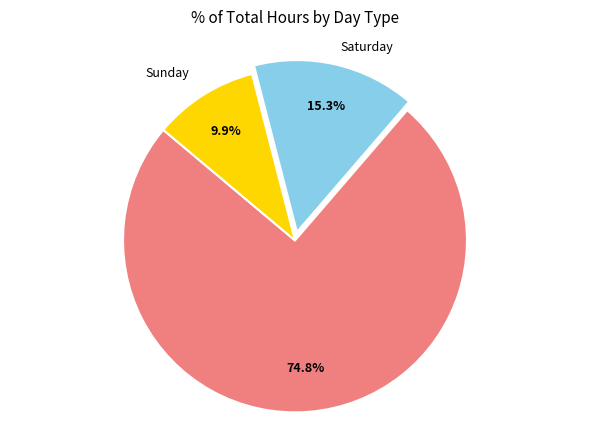

Is there any slice that represents more than half of the pie?

Yes